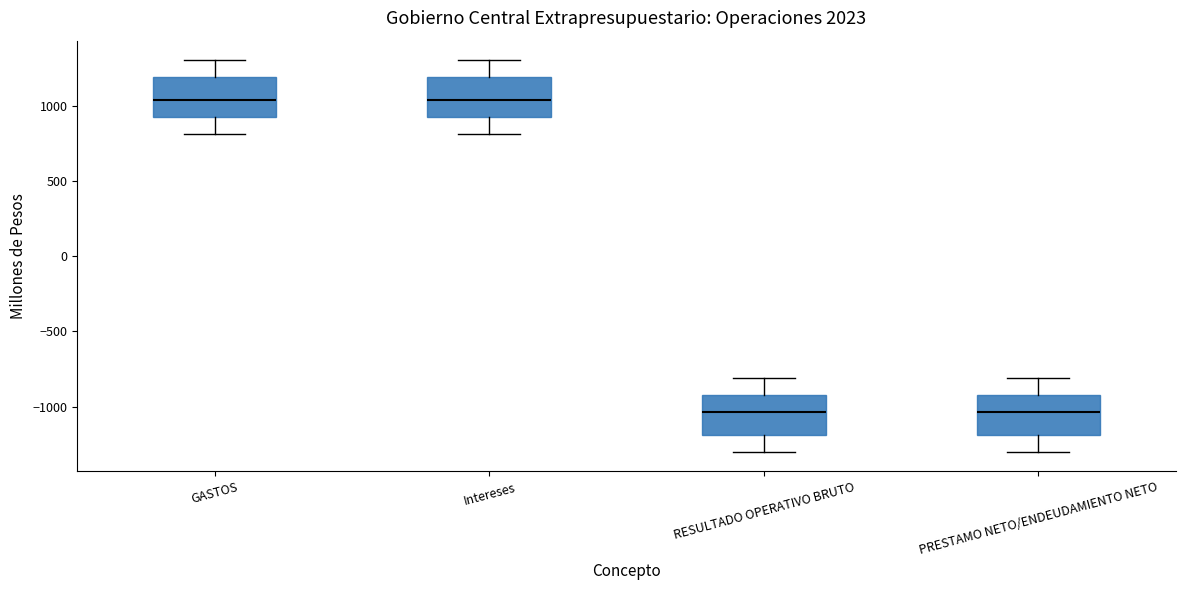

Reading left to right, read every box against the y-axis: the position of its median line, the range the box covers, and the ends of its whiskers. The values are not printed on the chart, so give them approximately, as read against the axis.

GASTOS: median 1050, box 900 to 1200, whiskers 800 to 1300
Intereses: median 1050, box 900 to 1200, whiskers 800 to 1300
RESULTADO OPERATIVO BRUTO: median -1050, box -1200 to -900, whiskers -1300 to -800
PRESTAMO NETO/ENDEUDAMIENTO NETO: median -1050, box -1200 to -900, whiskers -1300 to -800